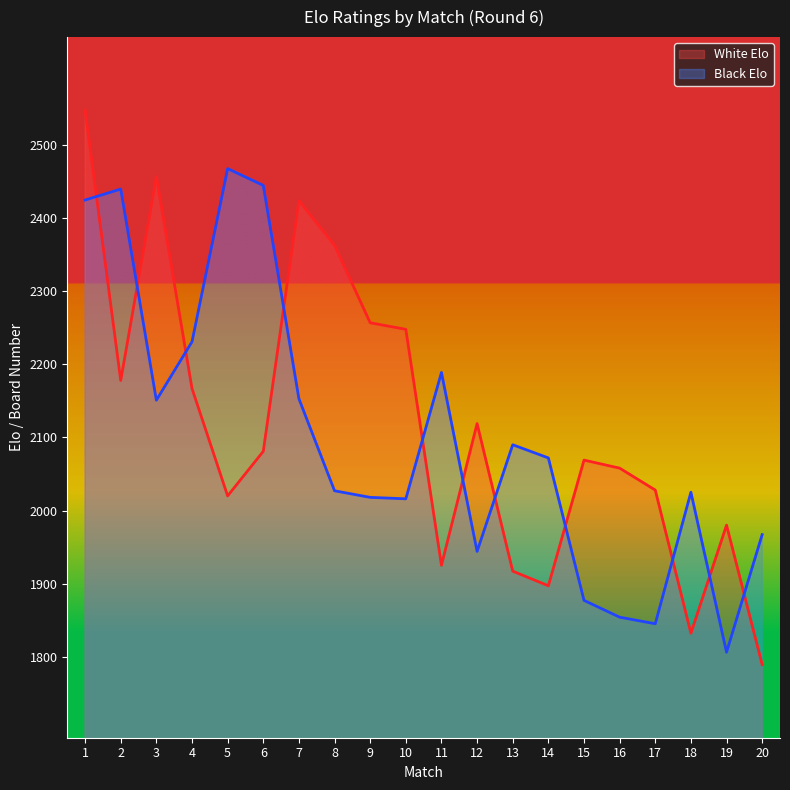

True or false: Black Elo has more than 0 points higher than both neighbors.

True